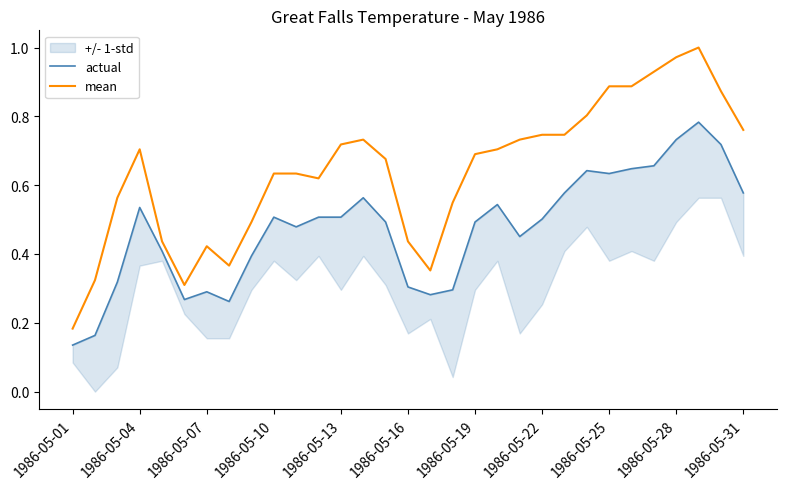

What is the maximum value for actual?

0.8